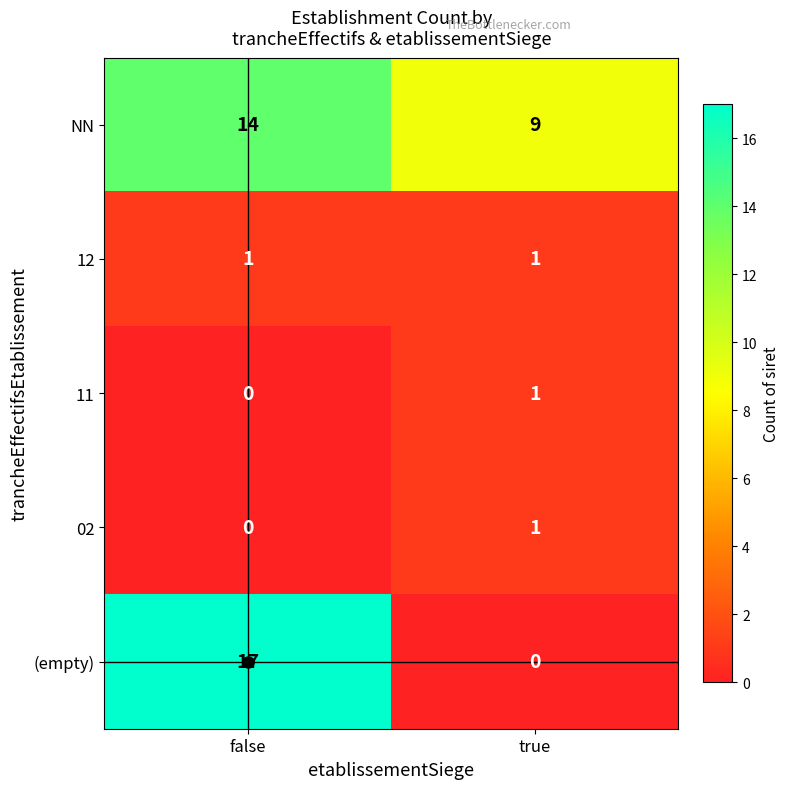

Between false and true, which series saw the biggest shift?

(empty)